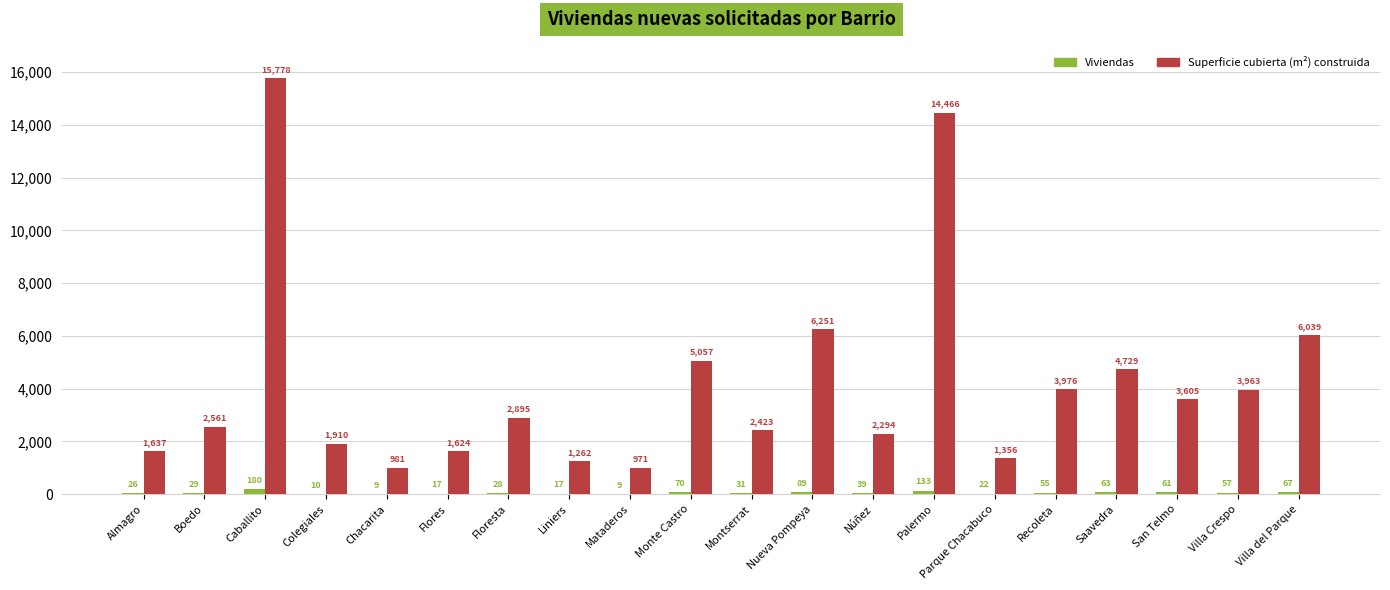

What is the approximate value of Superficie cubierta (m²) construida at Floresta?

2895